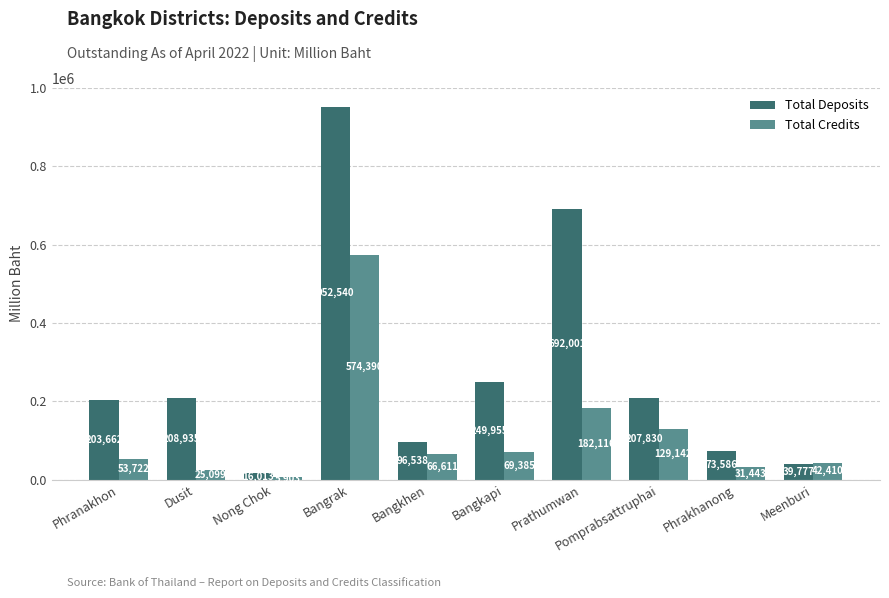

Which series has the largest range (max minus min)?

Total Deposits